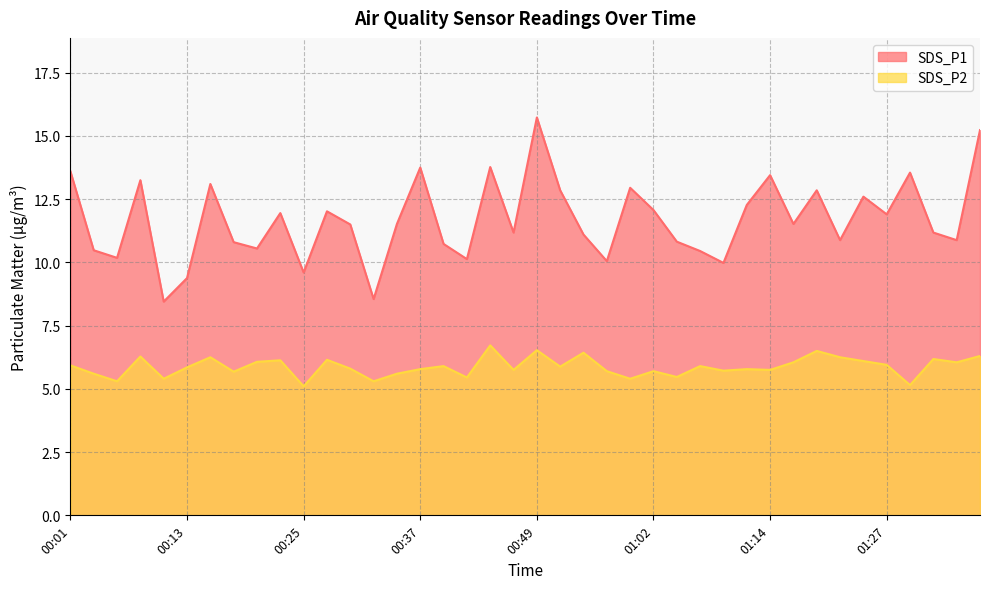

What is the spread (max minus min) of values at 01:27?

6.0